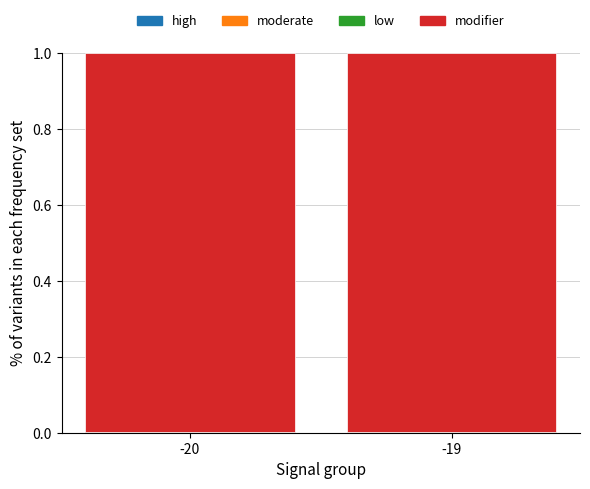

The high series shows 0.0 at -20. True or false?

True